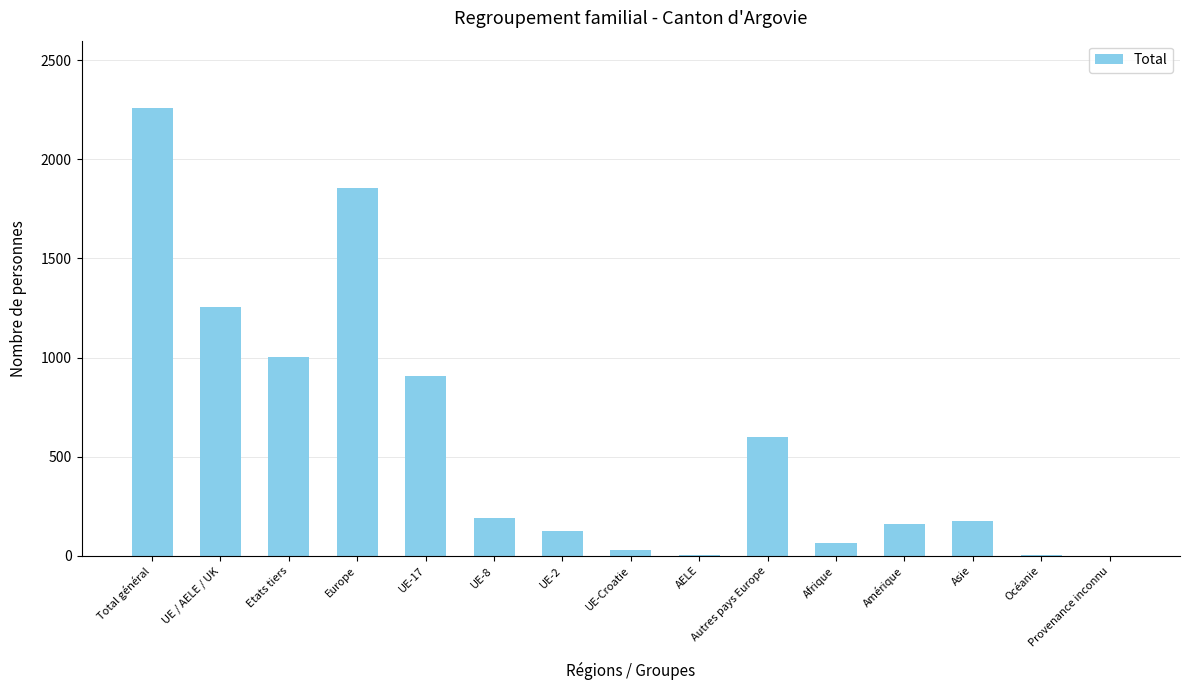

The value at Etats tiers is 1005. True or false?

True